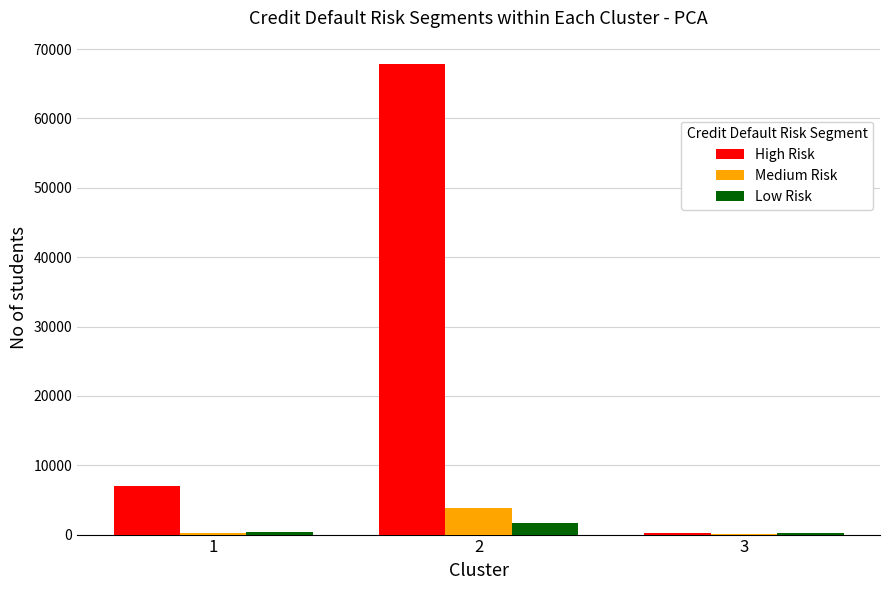

Which series has the largest total across all categories?

High Risk